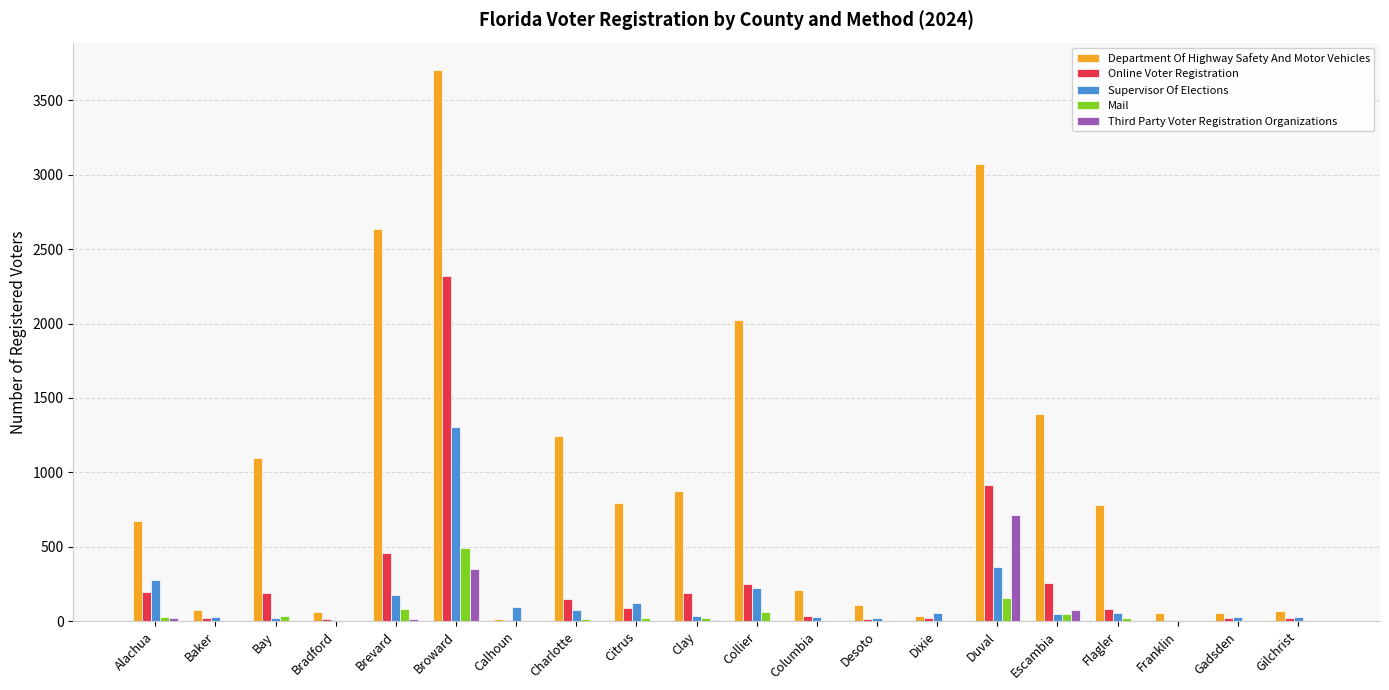

At which label does Mail reach its peak?

Broward